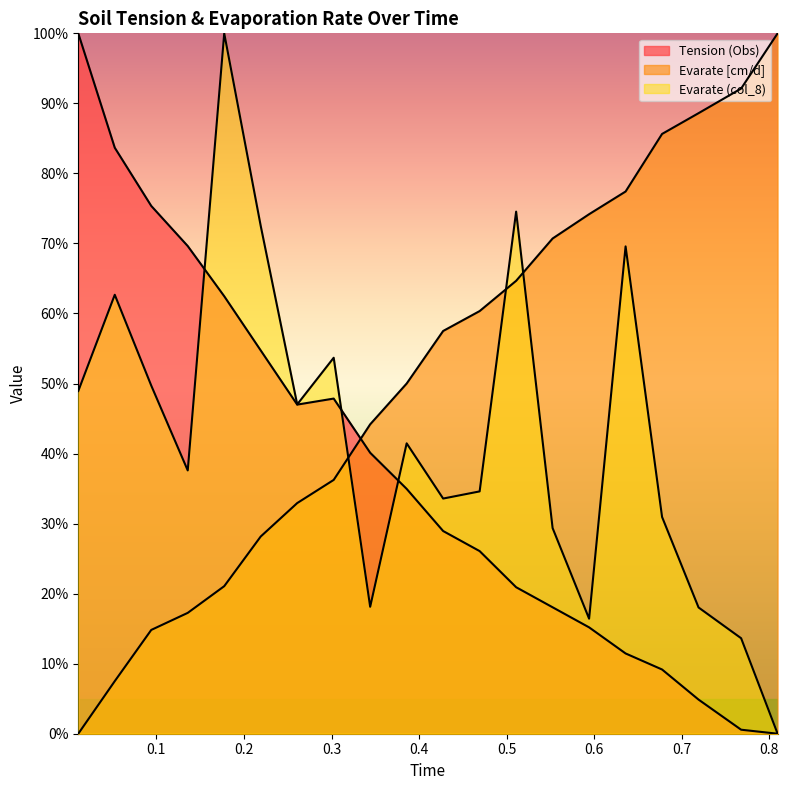

Which series has the largest total across all categories?

Evarate [cm/d]